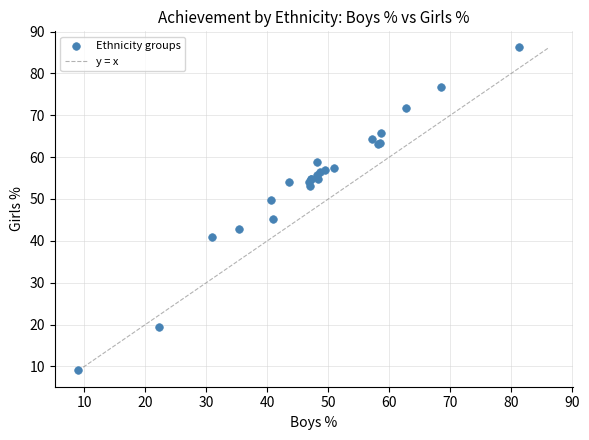

What Y value in the scatter plot is closest to 47?

45.3